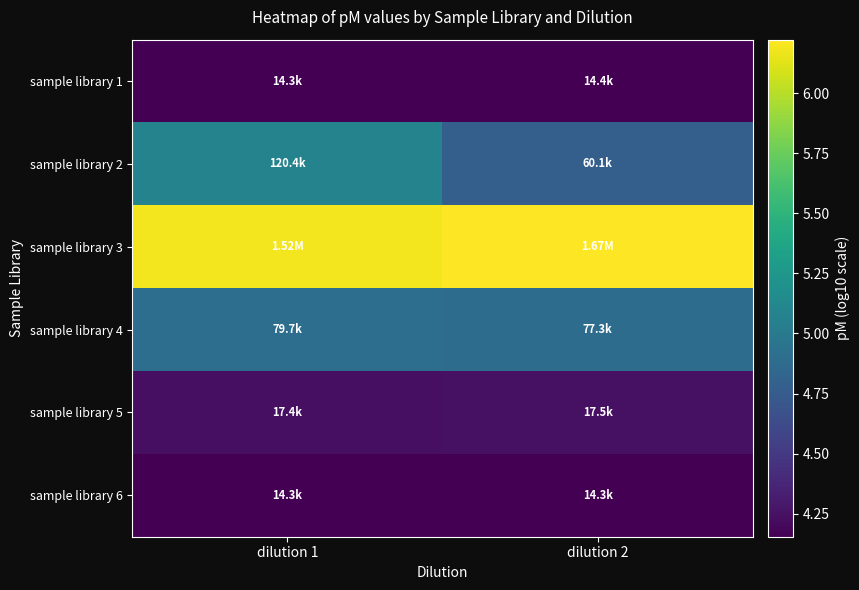

How many data points does each series have?

2